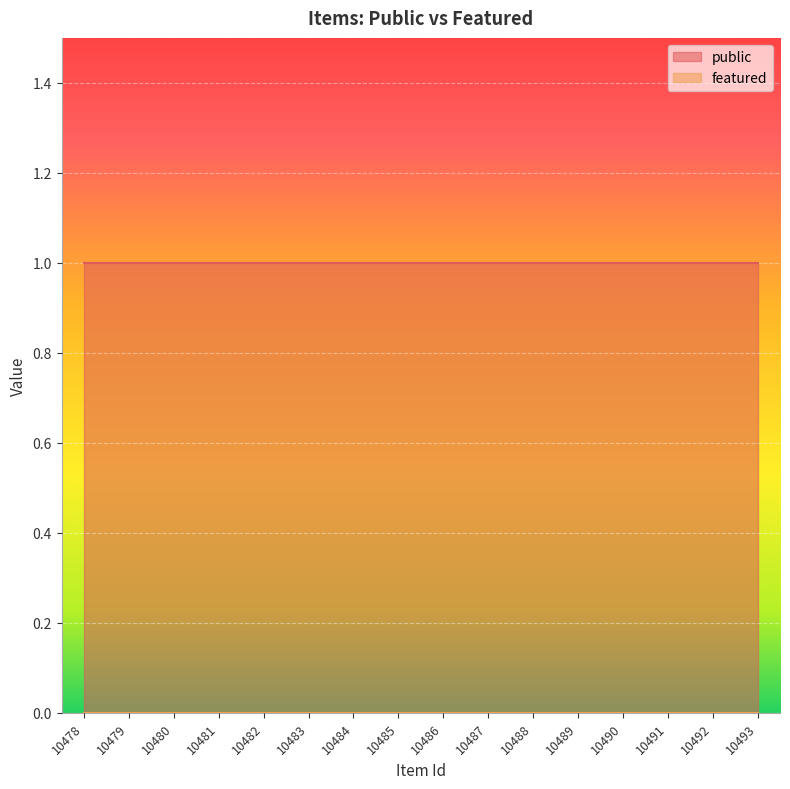

Rank the series at 10491 from lowest to highest value.

featured, public